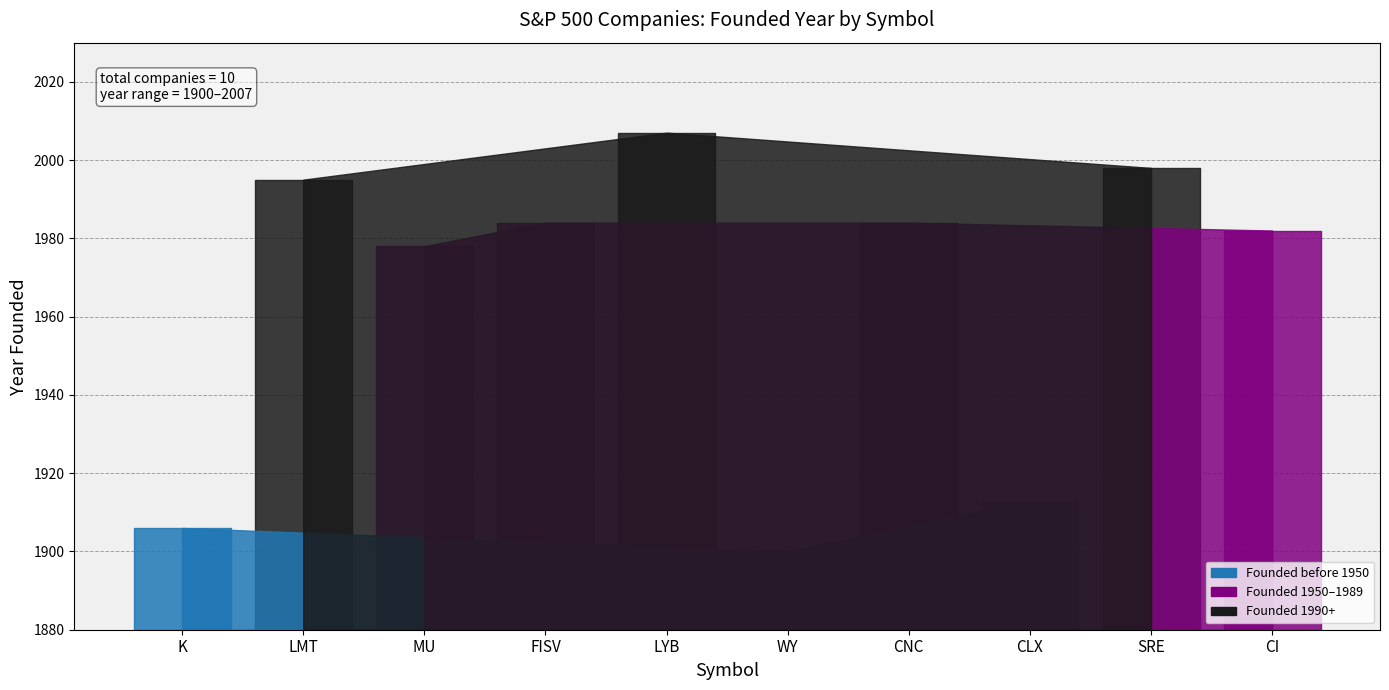

Where is the first local maximum?

LMT